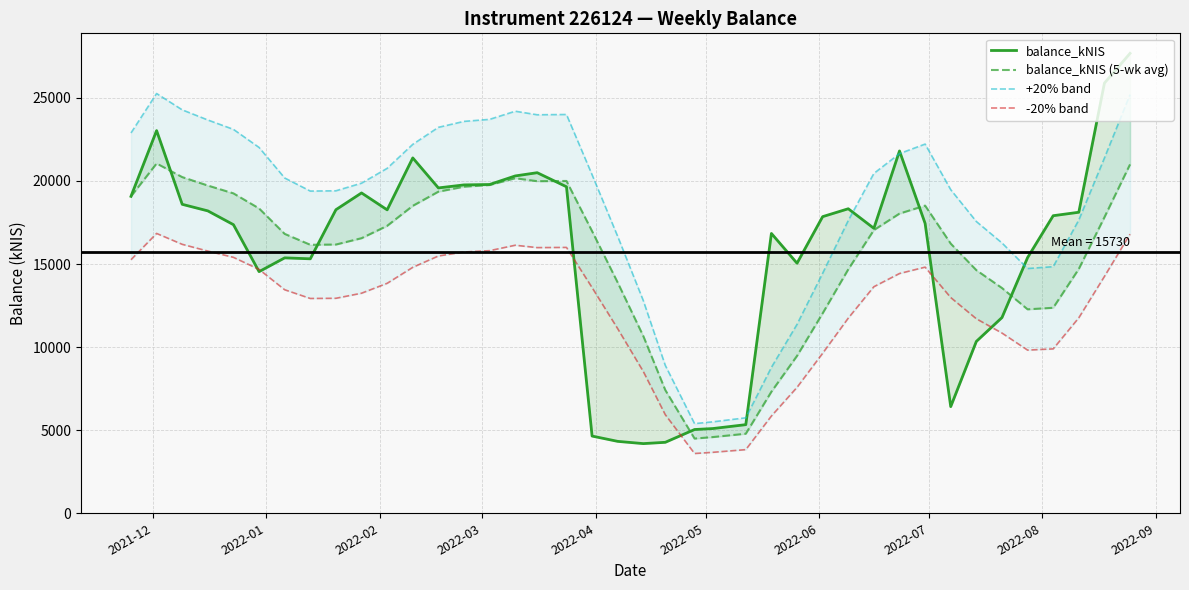

List the series in order of their peak value, highest first.

balance_kNIS, +20% band, balance_kNIS (5-wk avg), -20% band